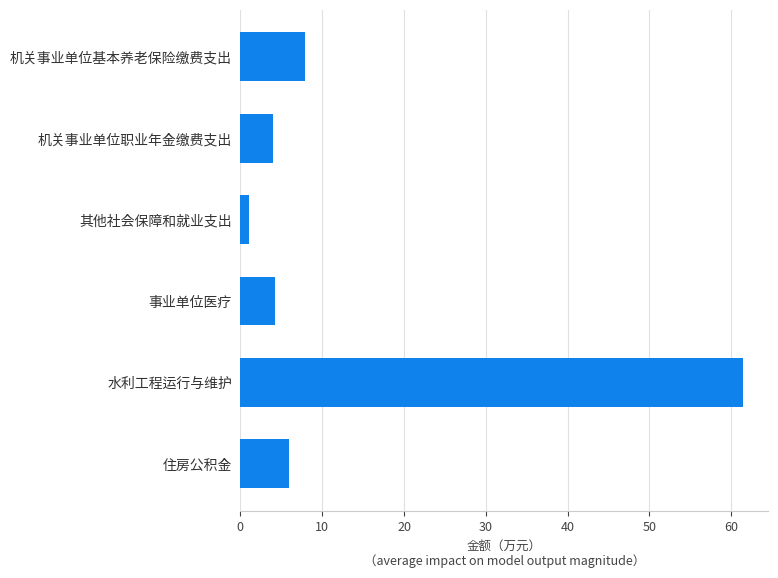

The value at 事业单位医疗 is 4.2. True or false?

True